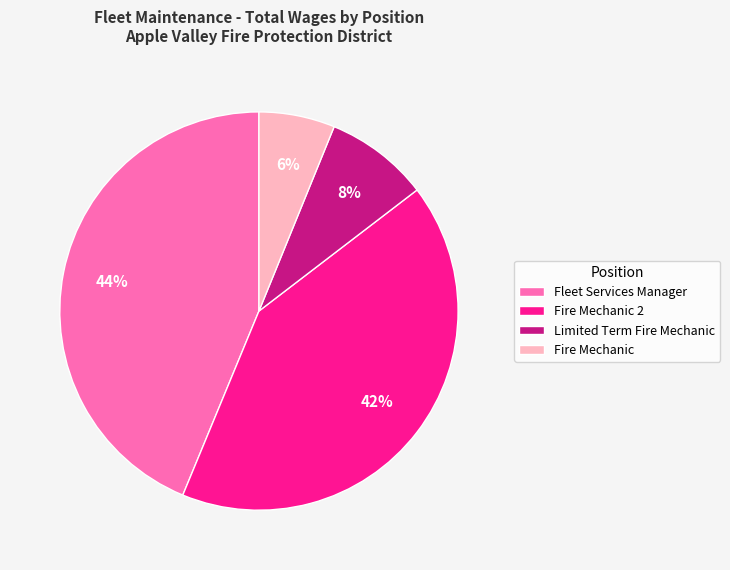

What percentage is the Fleet Services Manager slice, to the nearest percent?

44%